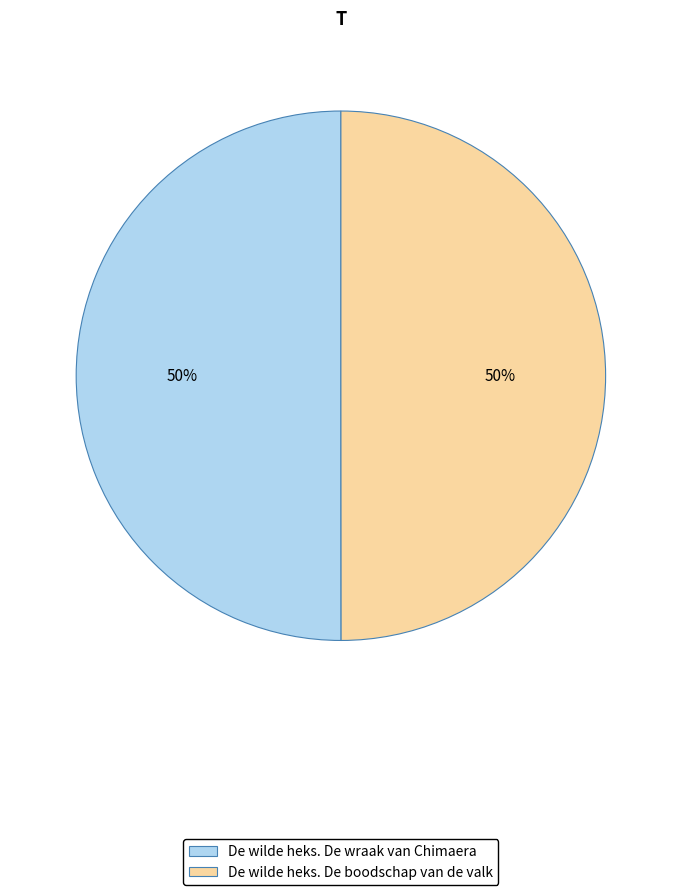

To the nearest percent, what is the combined percentage of De wilde heks. De boodschap van de valk and De wilde heks. De wraak van Chimaera?

100%